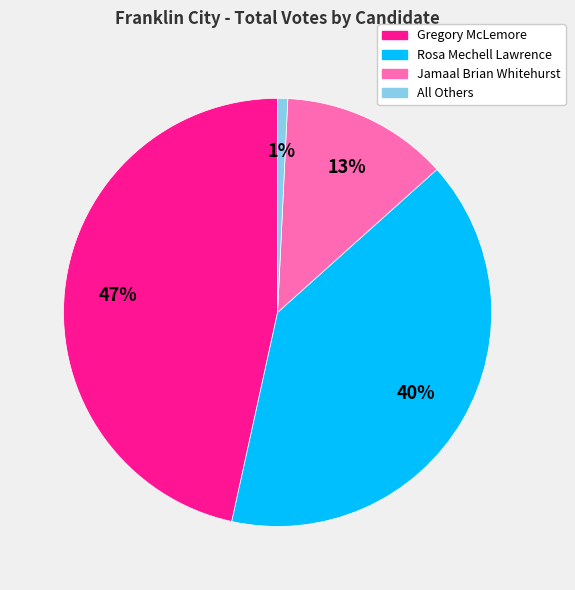

Is there any slice that represents more than half of the pie?

No